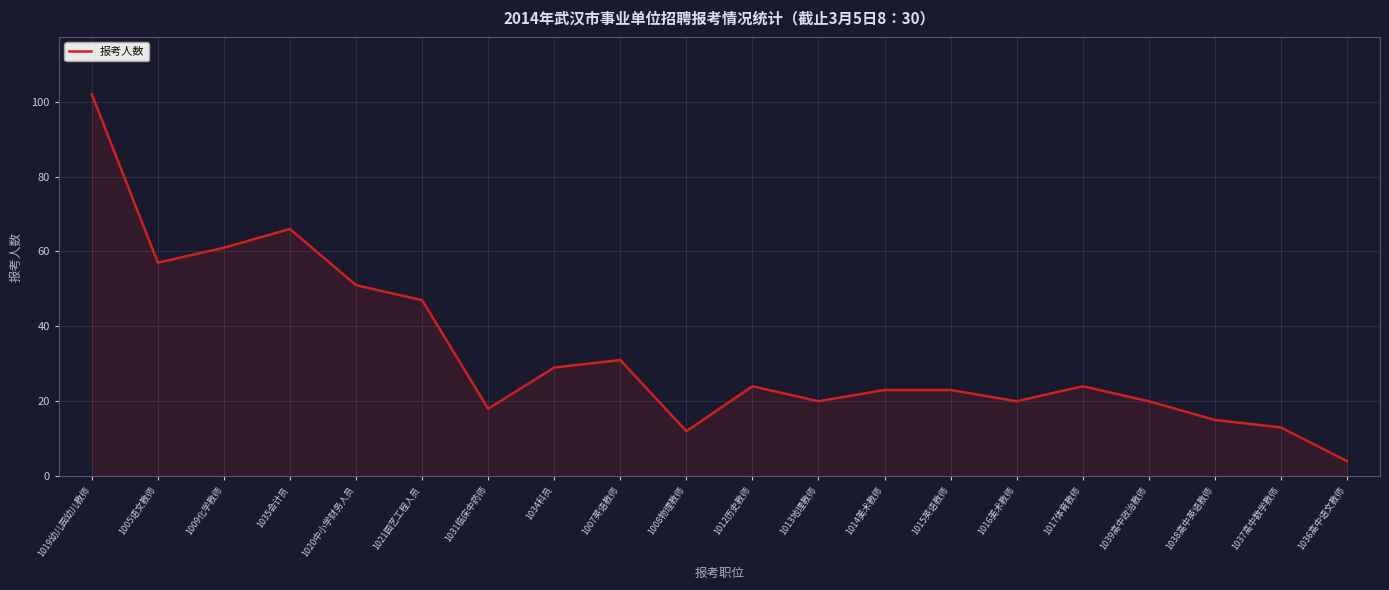

Reading left to right, transcribe all the data shown in this chart.

102	57	61	66	51	47	18	29	31	12	24	20	23	23	20	24	20	15	13	4